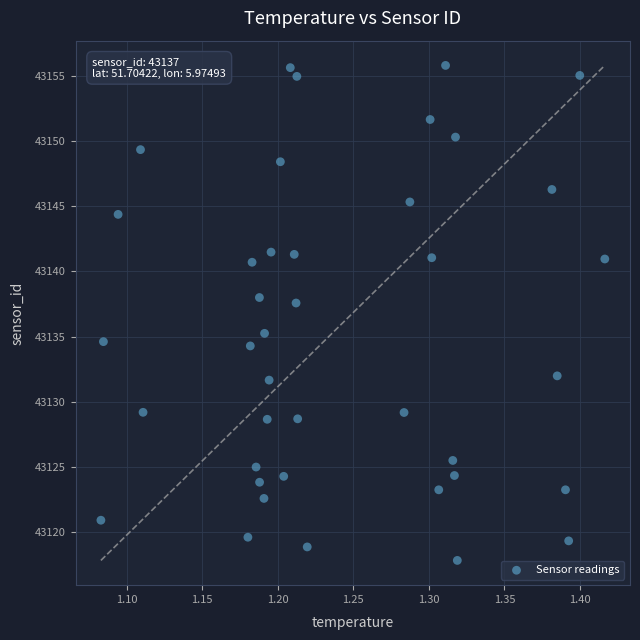

What Y value in the scatter plot is closest to 43136?

43135.2